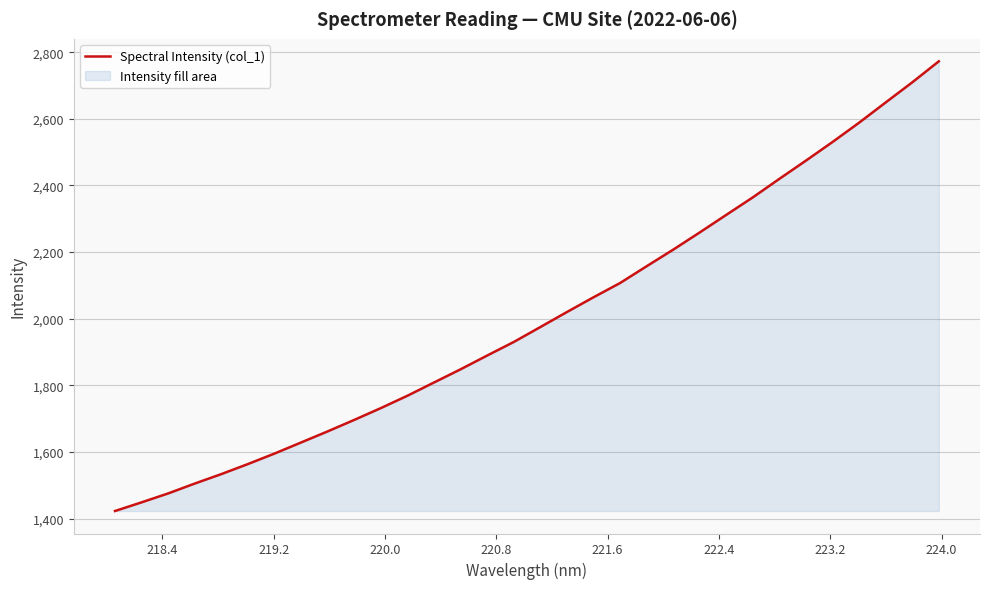

What is the difference between the maximum and minimum values?

1349.5